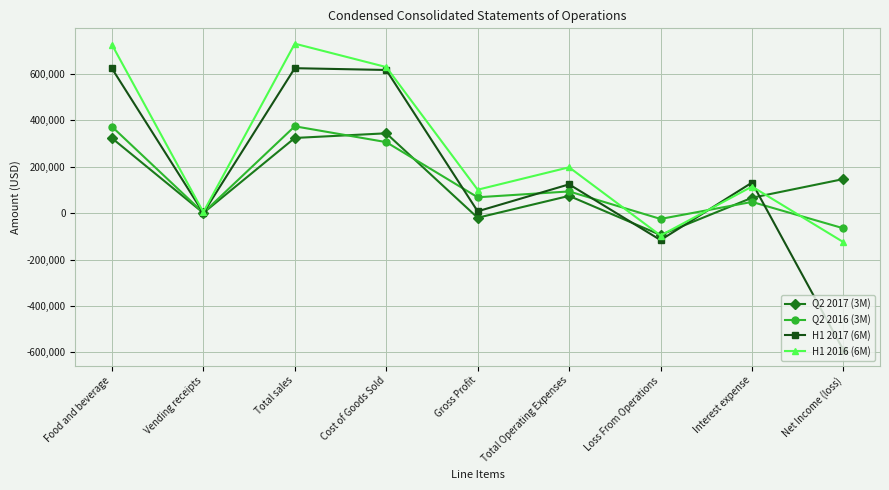

What is the average value of the H1 2016 (6M) series?

253373